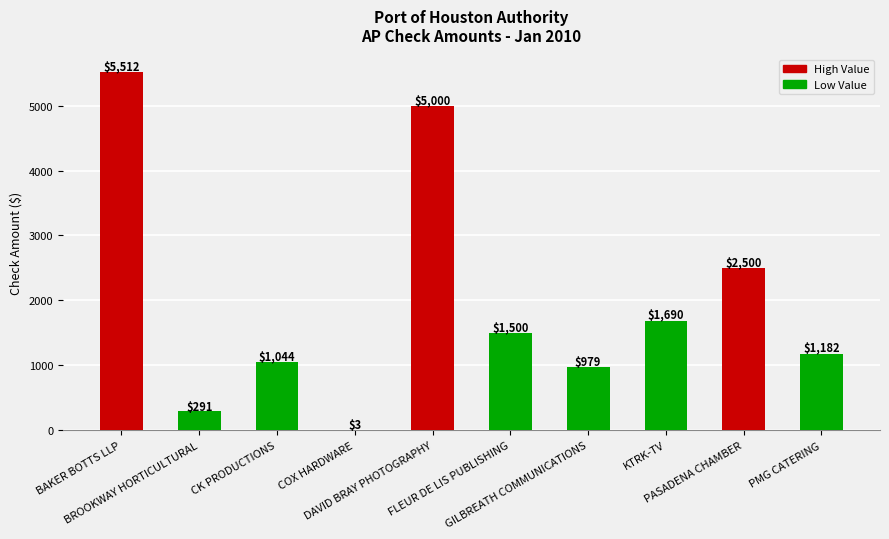

What is the maximum value shown in the chart?

5512.5